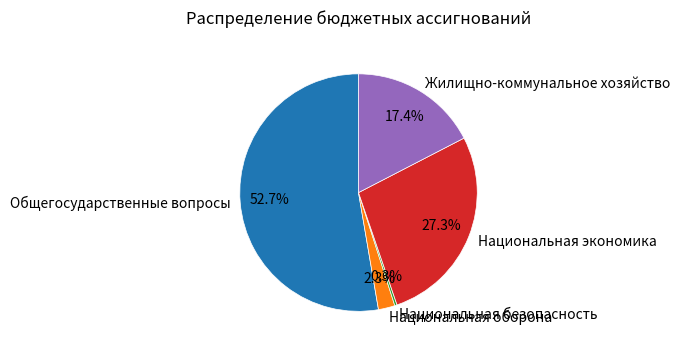

Which has a higher value, Национальная оборона or Общегосударственные вопросы?

Общегосударственные вопросы